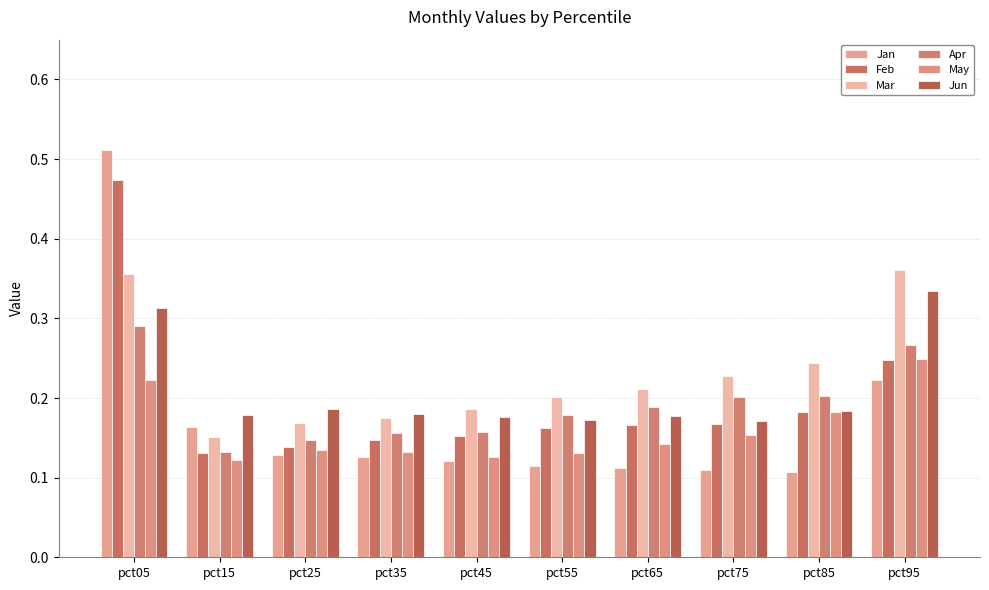

What are all the series names shown in the legend?

Jan, Feb, Mar, Apr, May, Jun